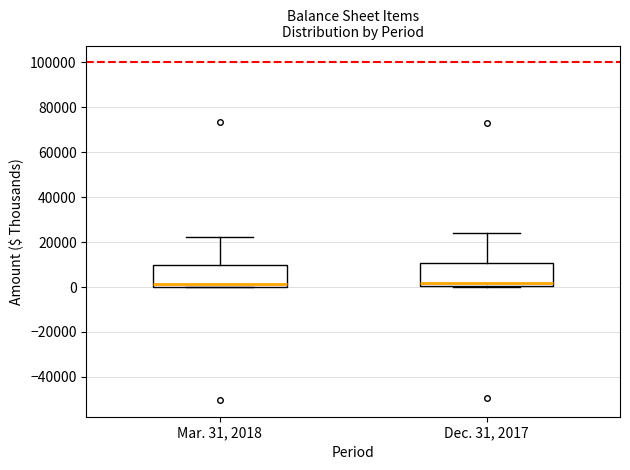

Where is the upper edge of the box for Mar. 31, 2018 on the y-axis? The values are not printed on the chart, so give them approximately, as read against the axis.

10000